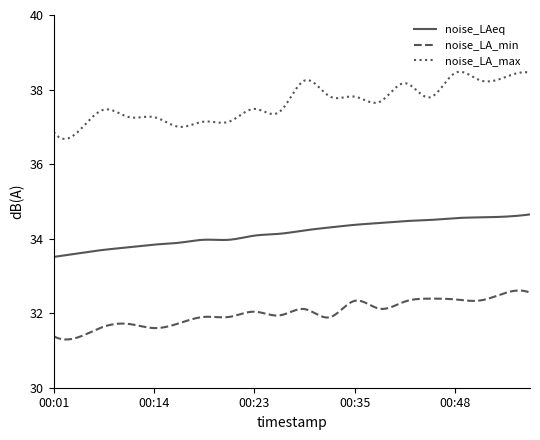

Which series has the widest spread of values?

noise_LA_max